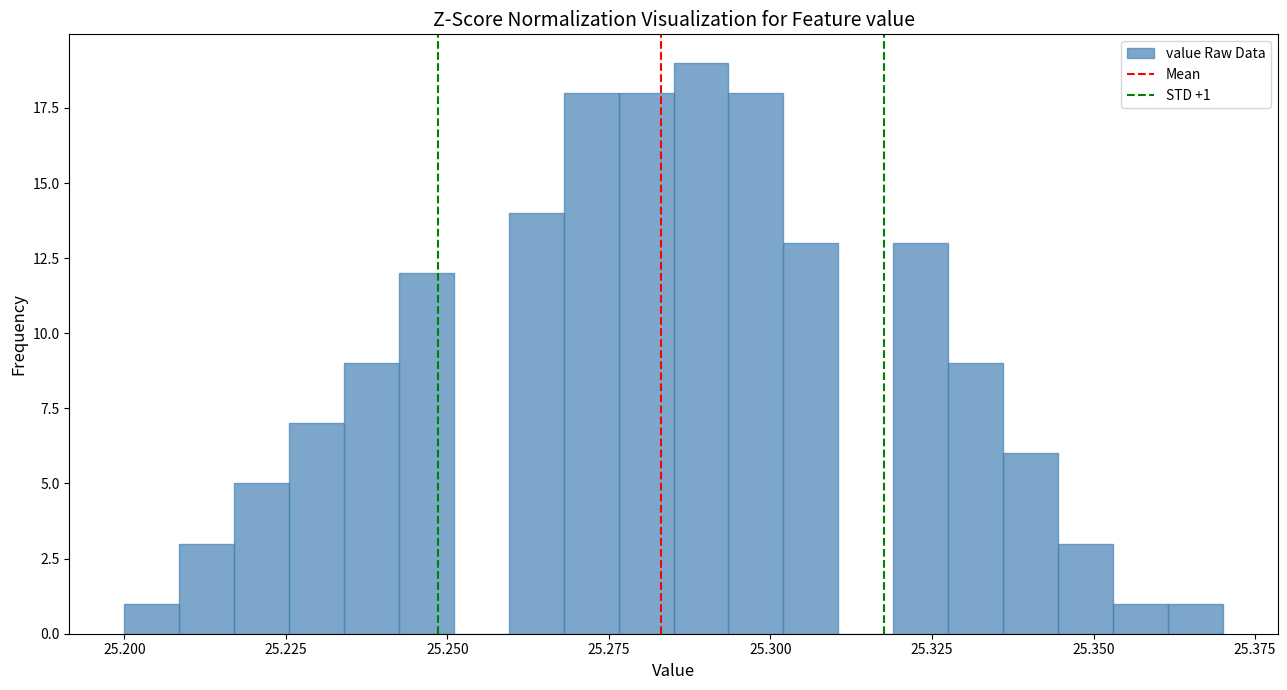

Read against the x-axis, roughly where is the centre of the tallest bar?

25.290